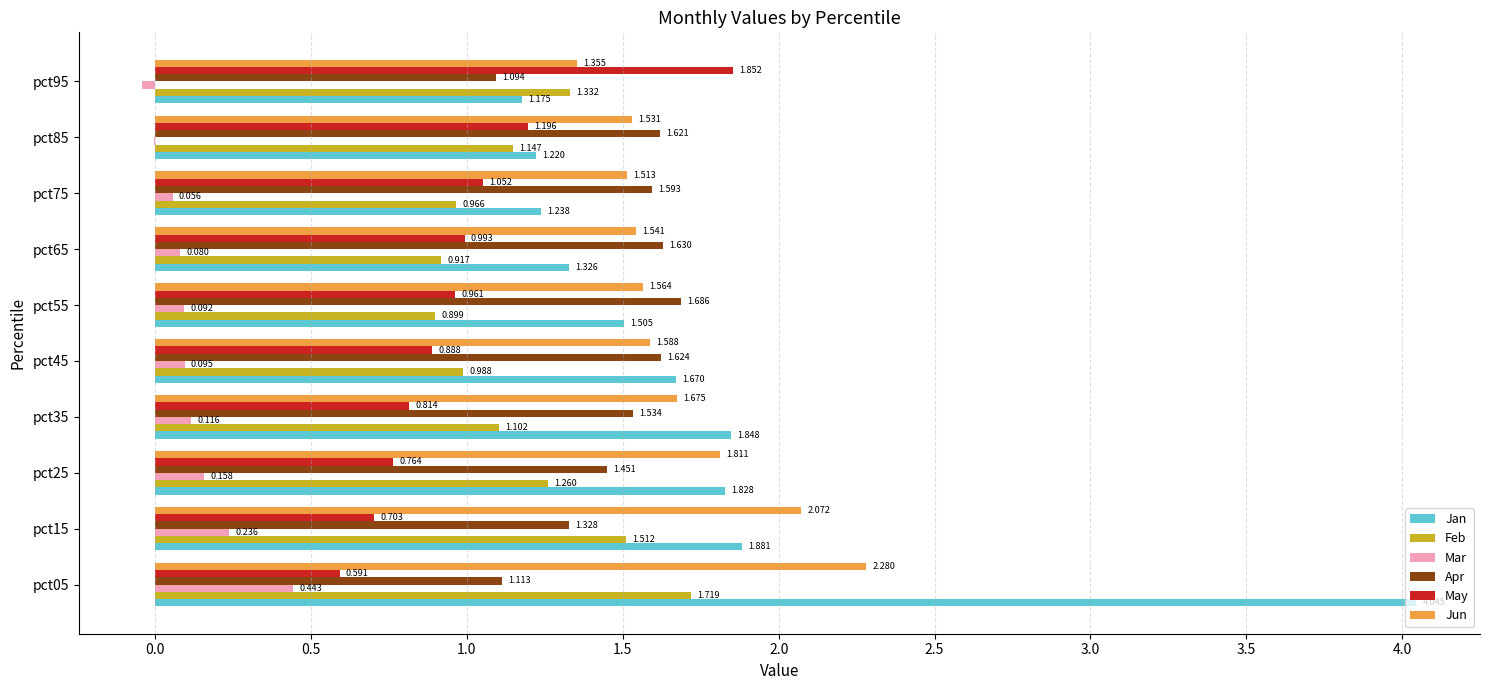

What is the sum of all Apr values?

14.7